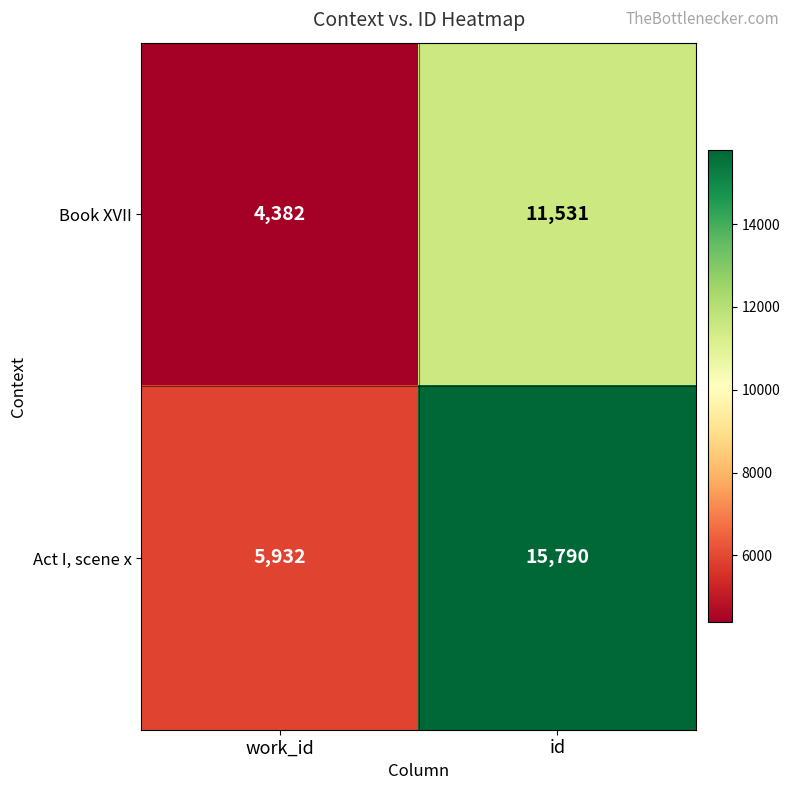

At which category does the chart reach its peak across all series?

id